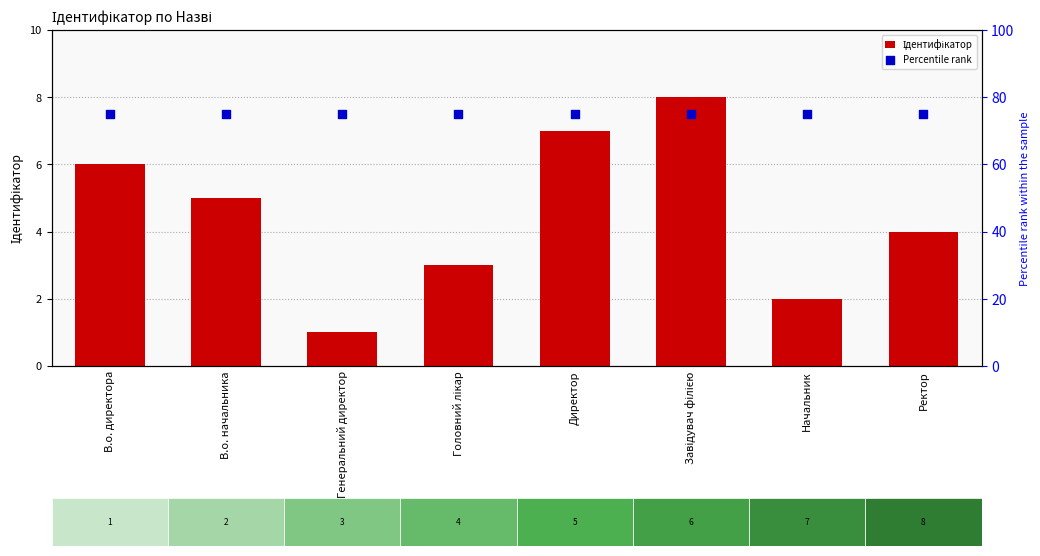

Which series has the largest total across all categories?

Percentile rank